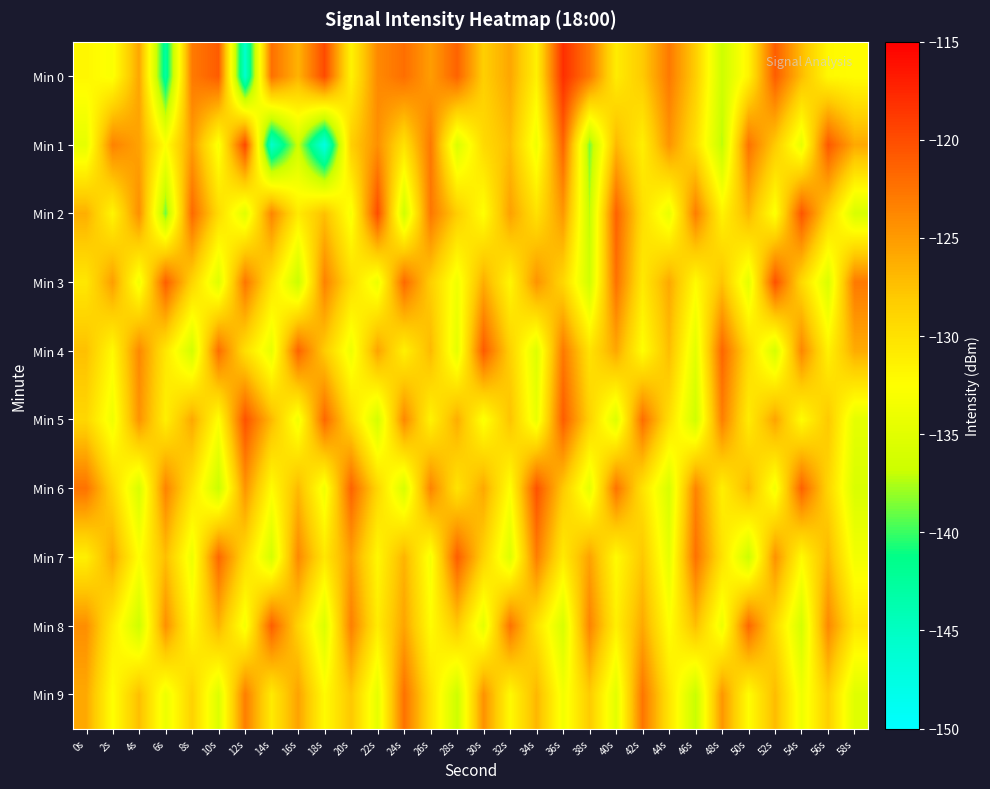

Reading right to left, transcribe all the data shown in this chart.

Min 0: 58s=-132.3	56s=-132.0	54s=-127.1	52s=-121.0	50s=-131.5	48s=-136.7	46s=-128.3	44s=-122.8	42s=-128.1	40s=-130.9	38s=-122.8	36s=-118.1	34s=-131.3	32s=-125.8	30s=-128.4	28s=-121.4	26s=-125.2	24s=-122.1	22s=-123.9	20s=-131.5	18s=-119.8	16s=-126.6	14s=-122.2	12s=-145.8	10s=-120.9	8s=-122.9	6s=-142.7	4s=-125.7	2s=-132.9	0s=-131.8
Min 1: 58s=-125.9	56s=-120.7	54s=-134.5	52s=-128.1	50s=-122.4	48s=-137.3	46s=-129.8	44s=-124.6	42s=-131.2	40s=-126.9	38s=-138.7	36s=-121.5	34s=-133.8	32s=-127.2	30s=-129.4	28s=-135.6	26s=-122.8	24s=-130.1	22s=-124.3	20s=-128.5	18s=-147.4	16s=-136.6	14s=-145.6	12s=-119.6	10s=-133.1	8s=-125.1	6s=-132.6	4s=-125.5	2s=-123.4	0s=-134.5
Min 2: 58s=-135.8	56s=-128.7	54s=-120.5	52s=-132.9	50s=-126.8	48s=-131.5	46s=-123.1	44s=-134.4	42s=-129.7	40s=-121.3	38s=-137.2	36s=-124.8	34s=-130.0	32s=-125.4	30s=-132.6	28s=-128.3	26s=-122.7	24s=-136.5	22s=-119.9	20s=-133.2	18s=-127.4	16s=-130.8	14s=-123.6	12s=-135.1	10s=-129.5	8s=-121.8	6s=-138.9	4s=-124.2	2s=-131.7	0s=-126.3
Min 3: 58s=-122.9	56s=-135.6	54s=-129.3	52s=-120.2	50s=-134.8	48s=-127.6	46s=-132.2	44s=-125.9	42s=-130.7	40s=-122.3	38s=-136.4	36s=-129.1	34s=-124.5	32s=-131.8	30s=-126.2	28s=-133.7	26s=-128.4	24s=-121.8	22s=-134.1	20s=-129.6	18s=-123.4	16s=-136.9	14s=-130.2	12s=-122.6	10s=-135.3	8s=-128.9	6s=-121.1	4s=-133.7	2s=-125.2	0s=-130.5
Min 4: 58s=-126.1	56s=-131.4	54s=-123.7	52s=-136.0	50s=-129.3	48s=-121.6	46s=-134.9	44s=-127.2	42s=-132.5	40s=-125.8	38s=-130.1	36s=-122.8	34s=-135.3	32s=-128.6	30s=-120.9	28s=-134.7	26s=-127.0	24s=-131.3	22s=-125.6	20s=-133.9	18s=-128.2	16s=-121.4	14s=-134.5	12s=-129.8	10s=-122.1	8s=-136.2	6s=-130.5	4s=-123.8	2s=-132.1	0s=-127.4
Min 5: 58s=-134.7	56s=-128.0	54s=-132.3	52s=-125.6	50s=-130.9	48s=-123.2	46s=-136.5	44s=-129.8	42s=-122.1	40s=-135.4	38s=-128.7	36s=-121.0	34s=-134.3	32s=-127.6	30s=-132.9	28s=-126.2	26s=-131.5	24s=-123.8	22s=-136.1	20s=-129.4	18s=-121.7	16s=-133.7	14s=-127.0	12s=-120.3	10s=-132.6	8s=-125.9	6s=-131.2	4s=-124.5	2s=-133.8	0s=-129.1
Min 6: 58s=-135.7	56s=-129.0	54s=-121.3	52s=-133.6	50s=-126.9	48s=-131.2	46s=-123.5	44s=-135.8	42s=-130.1	40s=-122.4	38s=-134.7	36s=-128.0	34s=-120.3	32s=-132.6	30s=-125.9	28s=-130.2	26s=-123.5	24s=-135.8	22s=-129.1	20s=-121.4	18s=-133.7	16s=-127.0	14s=-132.3	12s=-124.6	10s=-136.9	8s=-130.2	6s=-123.5	4s=-135.8	2s=-129.1	0s=-122.4
Min 7: 58s=-133.5	56s=-126.8	54s=-132.1	52s=-124.4	50s=-136.7	48s=-130.0	46s=-122.3	44s=-134.6	42s=-127.9	40s=-132.2	38s=-125.5	36s=-130.8	34s=-123.1	32s=-135.4	30s=-128.7	28s=-121.0	26s=-133.3	24s=-126.6	22s=-131.9	20s=-125.2	18s=-130.5	16s=-123.8	14s=-136.1	12s=-129.4	10s=-121.7	8s=-134.0	6s=-127.3	4s=-132.6	2s=-125.9	0s=-131.2
Min 8: 58s=-130.5	56s=-123.8	54s=-136.1	52s=-129.4	50s=-121.7	48s=-134.0	46s=-127.3	44s=-132.6	42s=-125.9	40s=-131.2	38s=-123.5	36s=-135.8	34s=-130.1	32s=-122.4	30s=-134.7	28s=-128.0	26s=-132.3	24s=-125.6	22s=-130.9	20s=-123.2	18s=-135.5	16s=-128.8	14s=-121.1	12s=-133.4	10s=-126.7	8s=-132.0	6s=-124.3	4s=-136.6	2s=-130.9	0s=-124.2
Min 9: 58s=-135.2	56s=-128.5	54s=-133.8	52s=-127.1	50s=-132.4	48s=-124.7	46s=-137.0	44s=-130.3	42s=-122.6	40s=-134.9	38s=-128.2	36s=-133.5	34s=-126.8	32s=-132.1	30s=-124.4	28s=-136.7	26s=-130.0	24s=-122.3	22s=-134.6	20s=-127.9	18s=-132.2	16s=-125.5	14s=-130.8	12s=-123.1	10s=-135.4	8s=-128.7	6s=-134.0	4s=-127.3	2s=-132.6	0s=-125.9